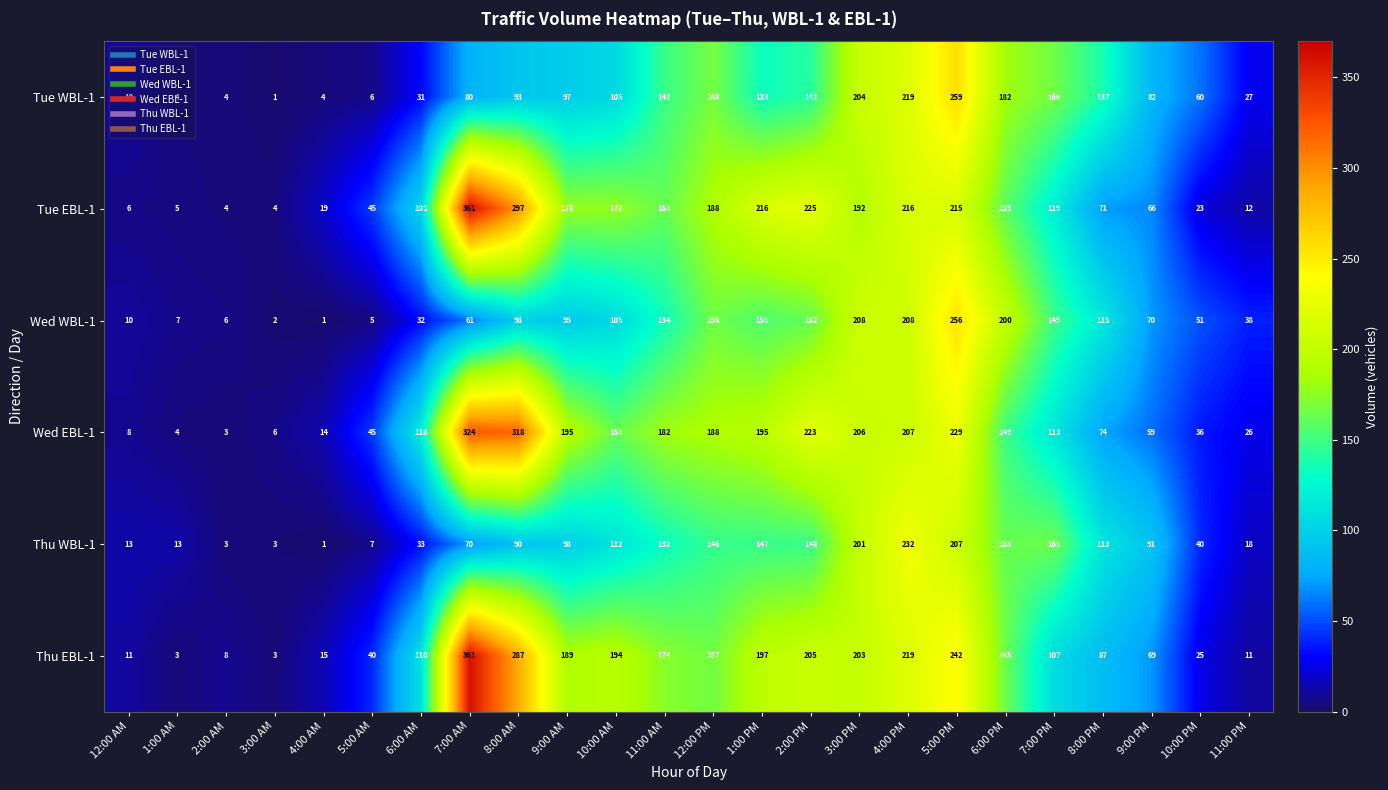

Rank the series at 11:00 AM from highest to lowest value.

Wed EBL-1, Thu EBL-1, Tue EBL-1, Tue WBL-1, Wed WBL-1, Thu WBL-1